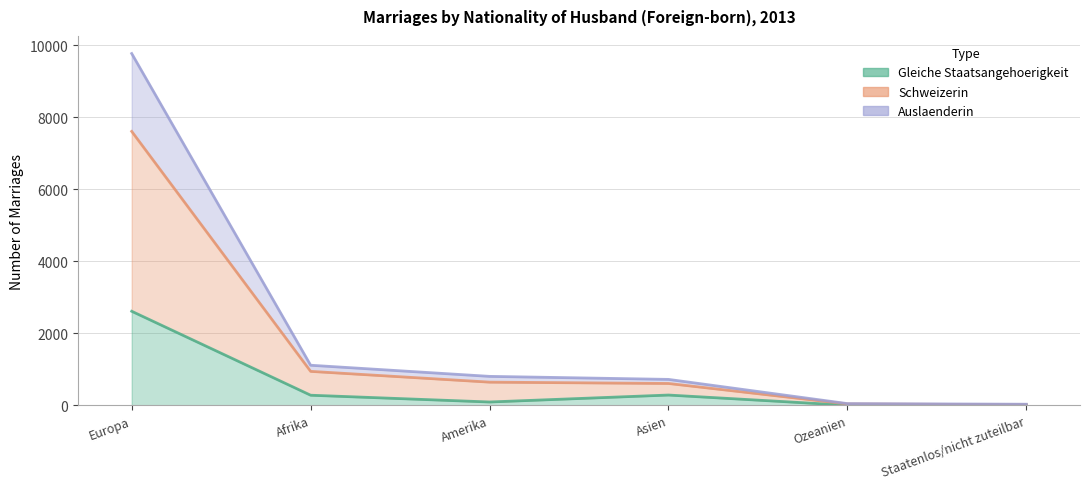

What is the sum of the Gleiche Staatsangehoerigkeit values at Ozeanien and Amerika?

97